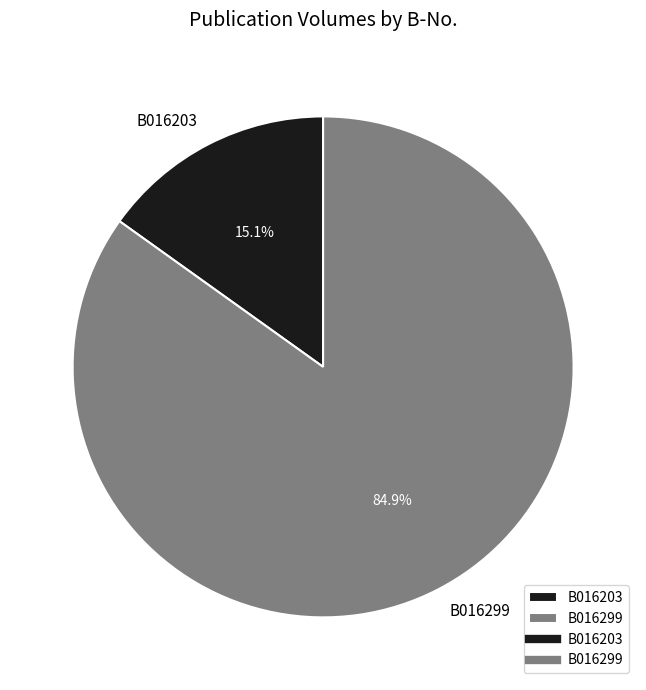

To the nearest percent, what is the combined percentage of B016203 and B016299?

100%